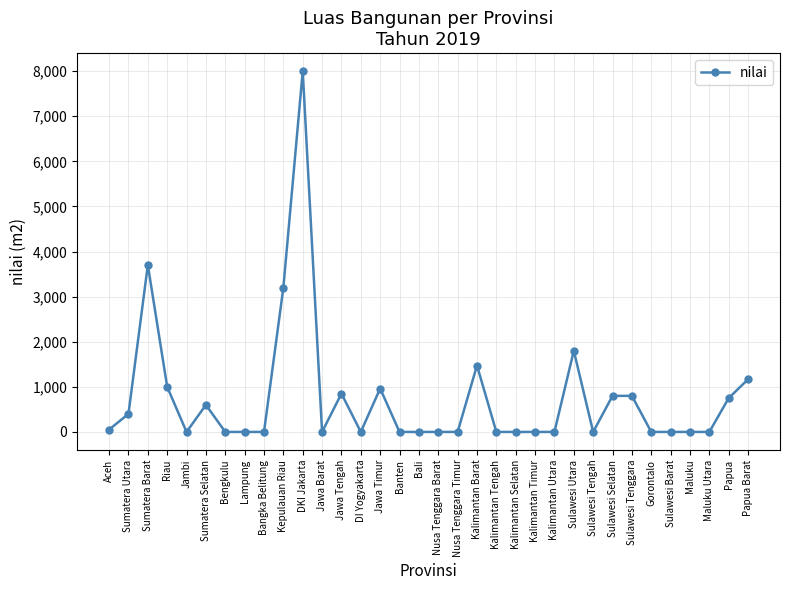

Reading right to left, what are all the values shown in this chart?

1167	750	0	0	0	0	800	800	0	1800	0	0	0	0	1473	0	0	0	0	963	0	850	0	8000	3200	0	0	0	600	0	1000	3702	400	52